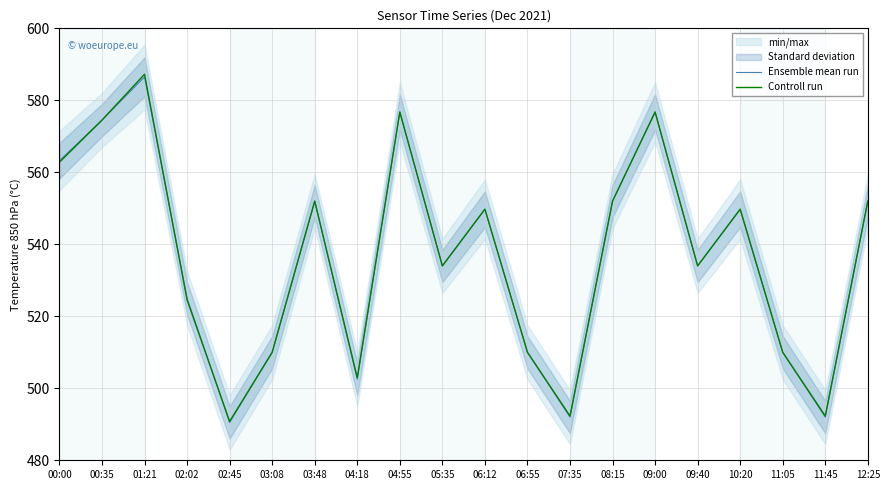

What is the total value across all series at 04:18?

1005.5